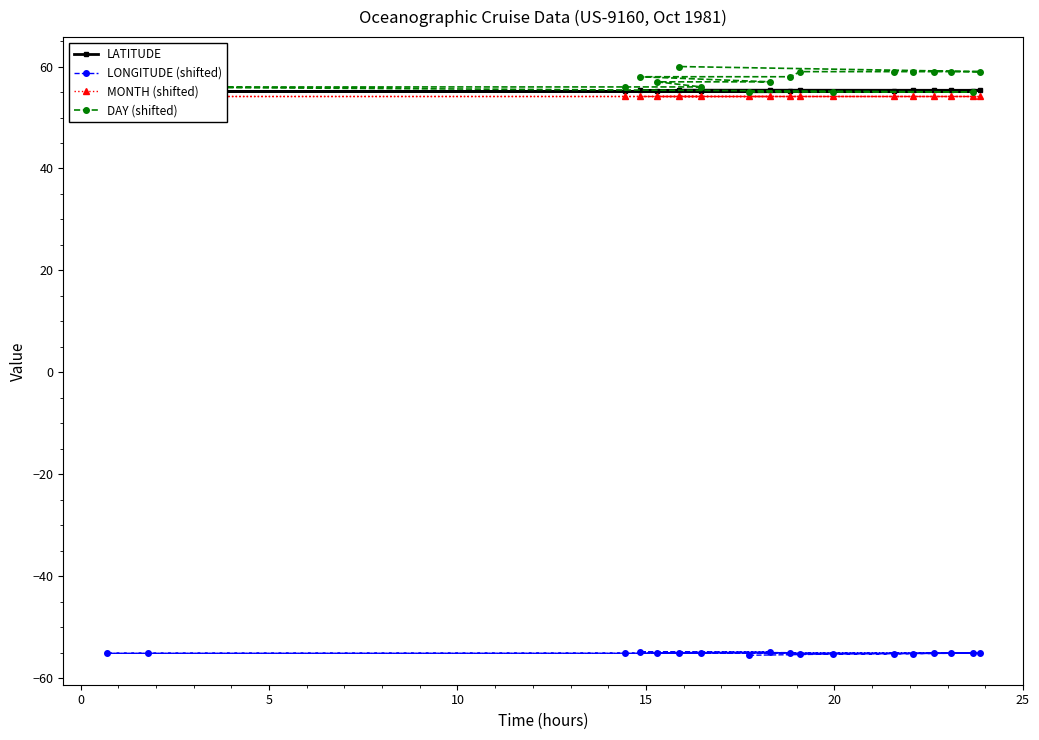

Count the number of categories in the chart.

18